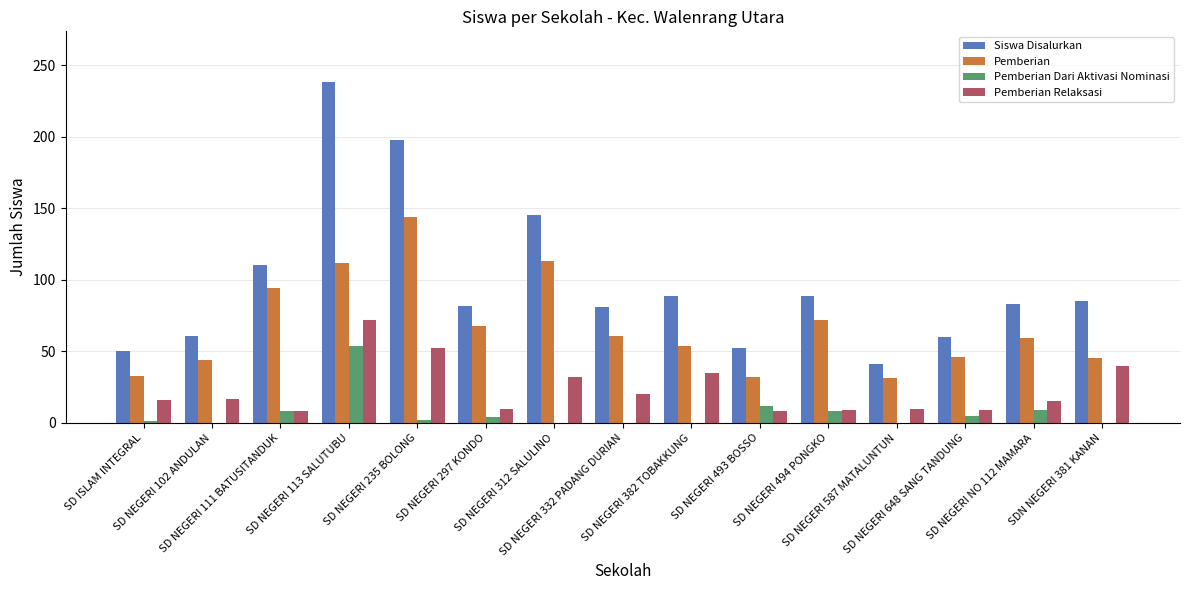

Are the bars grouped side by side (vs. stacked)?

Yes